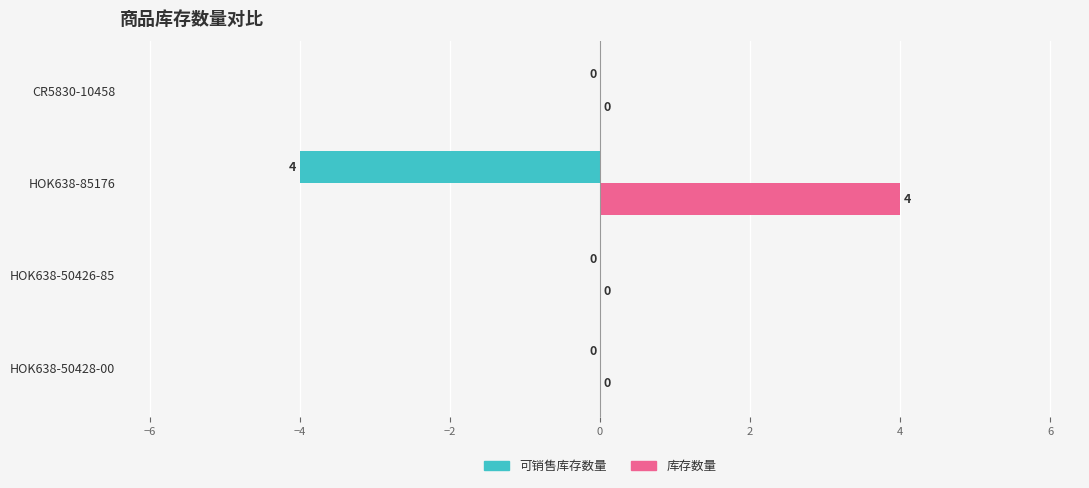

Is it true that 可销售库存数量 equals -6 at HOK638-85176?

False